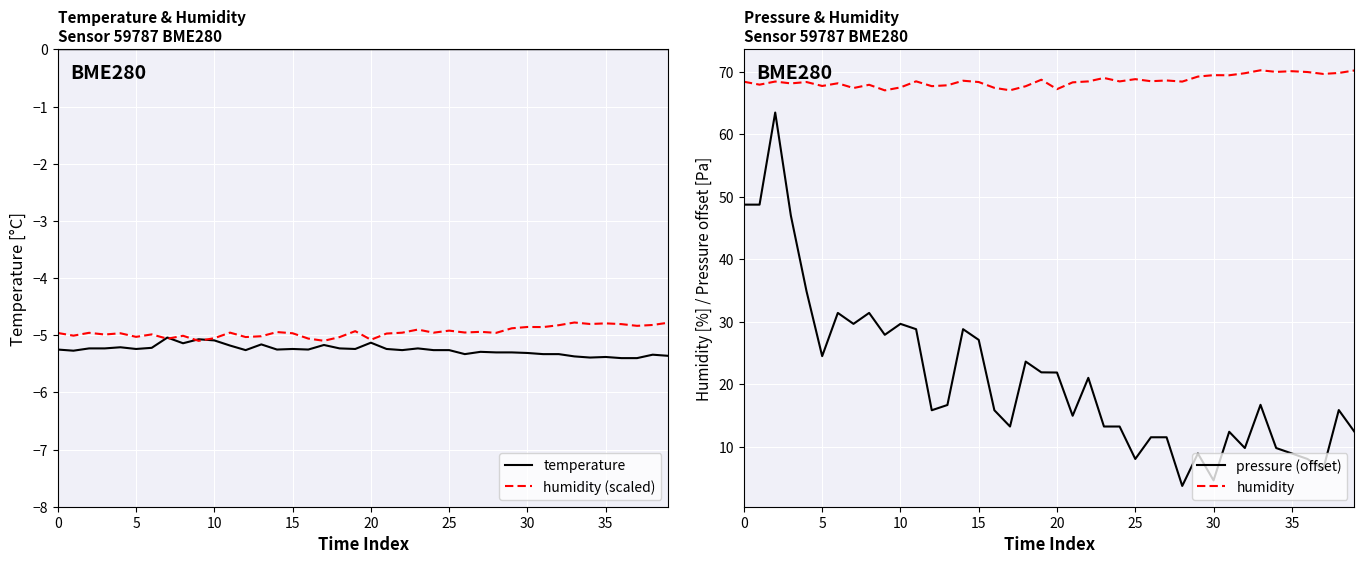

The pressure (offset) series shows 15.9 at 15. True or false?

False